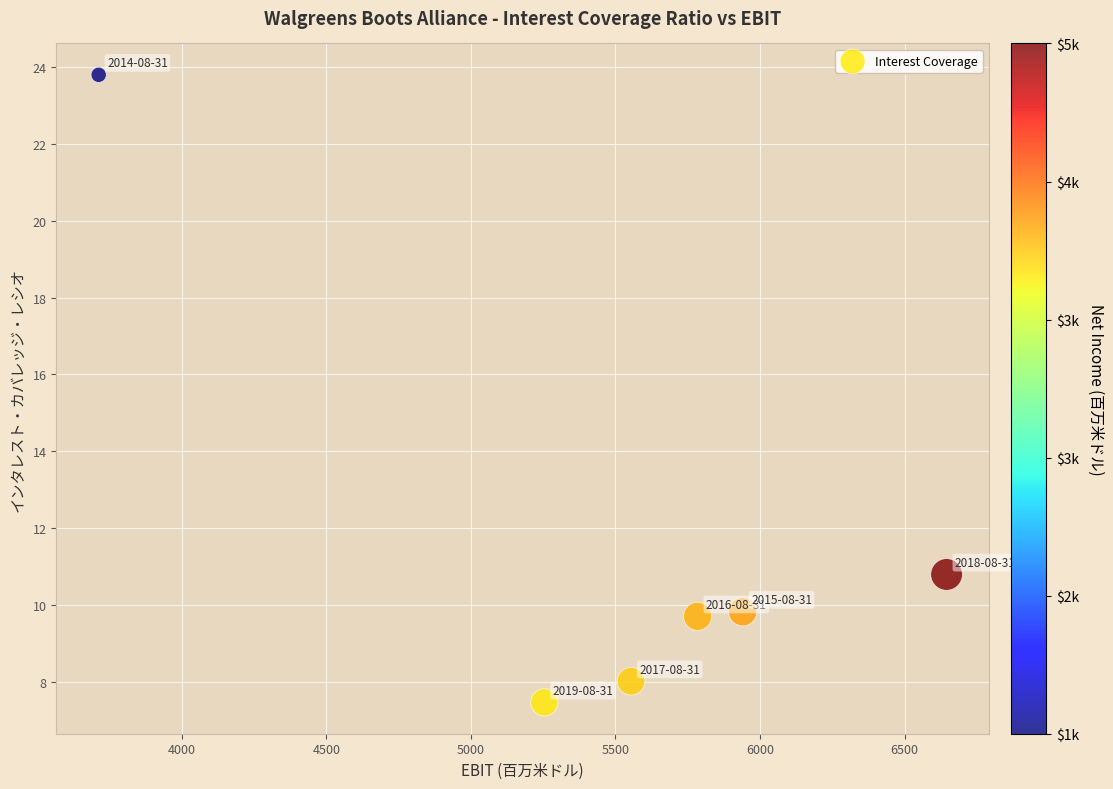

What is the average Y value?

11.6